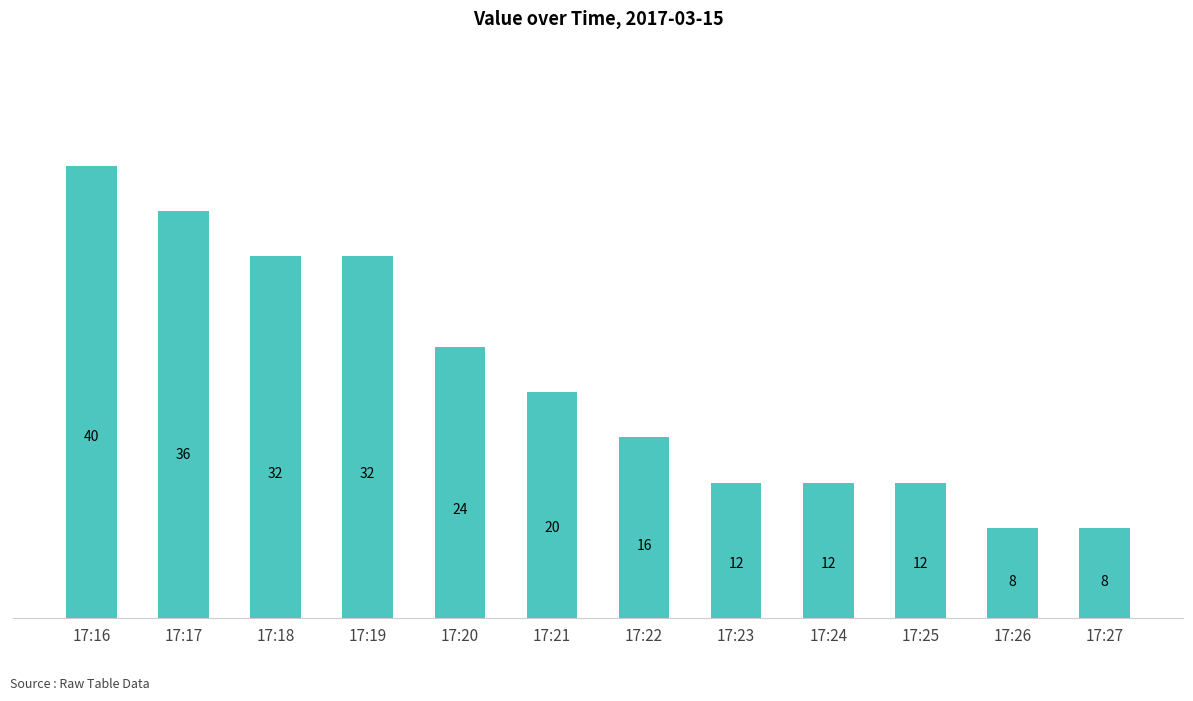

At which label does the data first exceed 20?

17:16